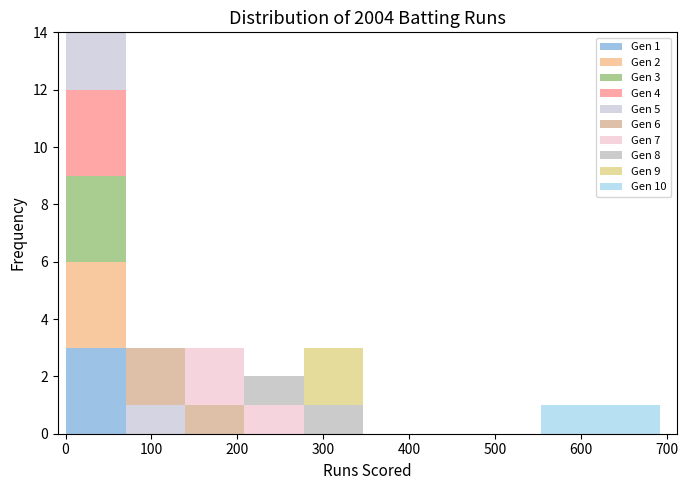

Which range on the x-axis has the tallest stacked bar (by total height)?

1 to 70